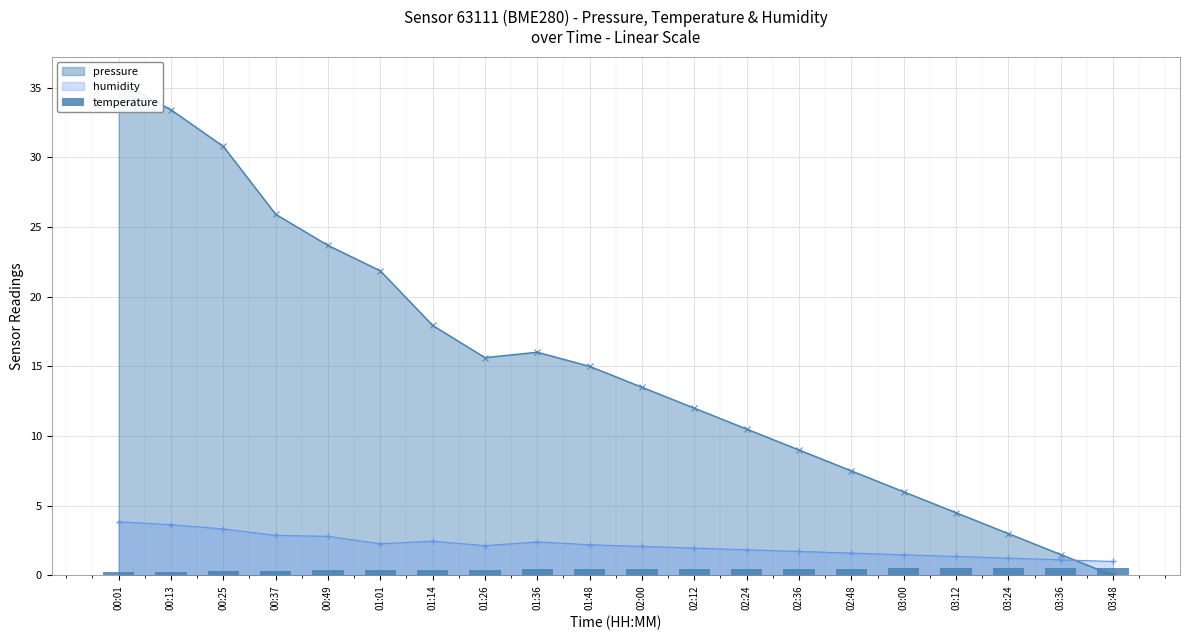

What is the lowest value of the humidity series?

1.0